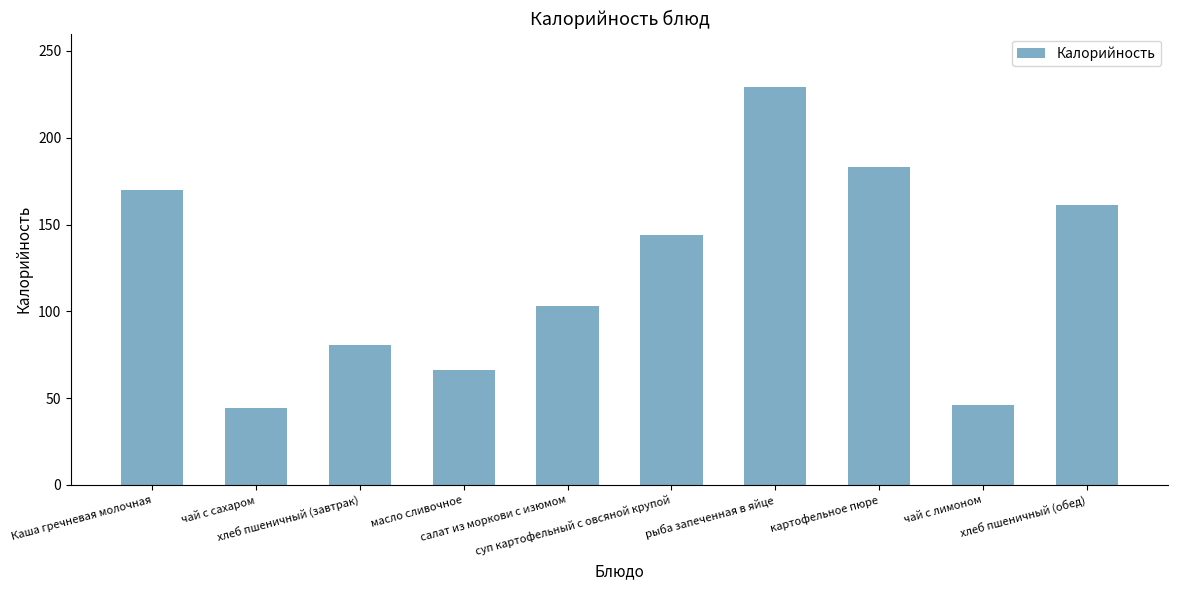

What is the average value?

122.7